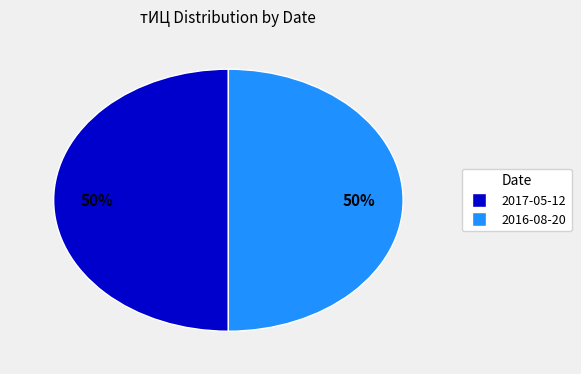

How many segments does this pie chart have?

2